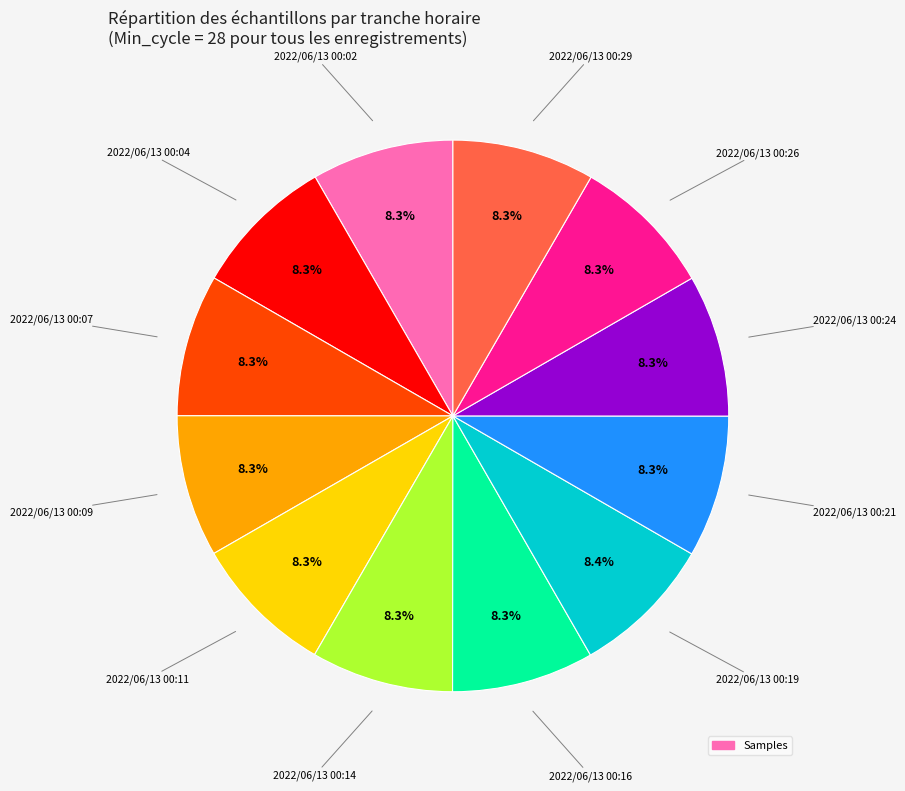

To the nearest percent, what is the average slice percentage?

8%